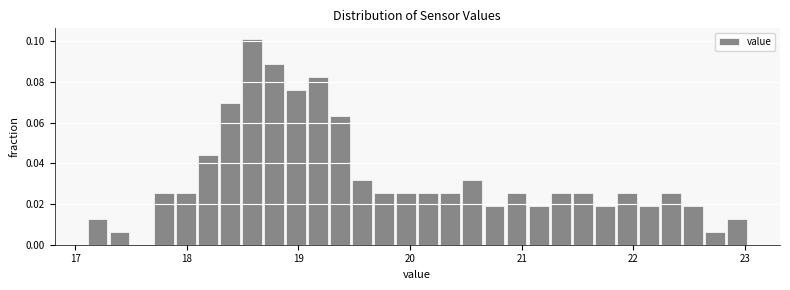

Around what value on the x-axis is the tallest bar? Give the approximate position of its centre, as read against the axis.

18.6